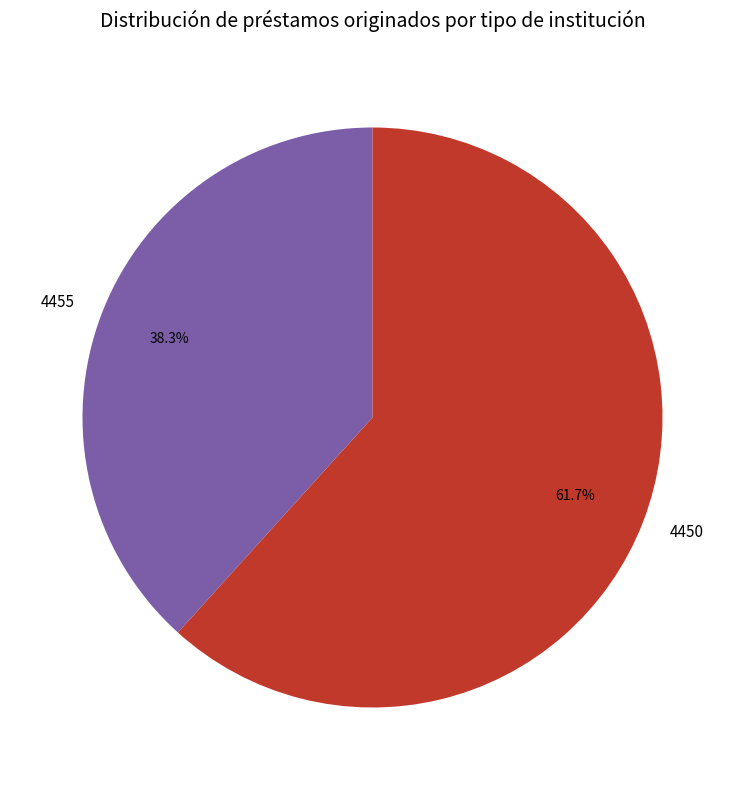

Is it true that 4450 is 72% of the pie?

False